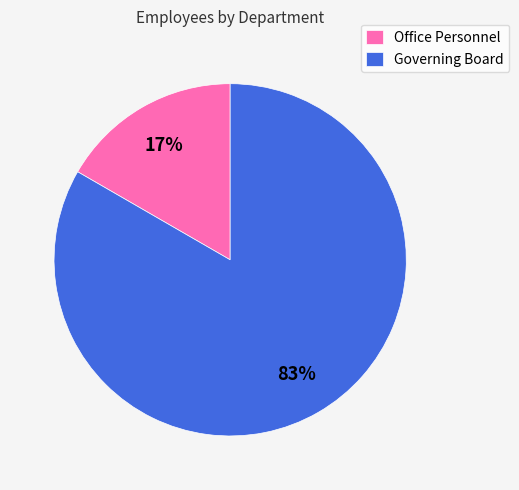

To the nearest percent, what is the average slice percentage?

50%